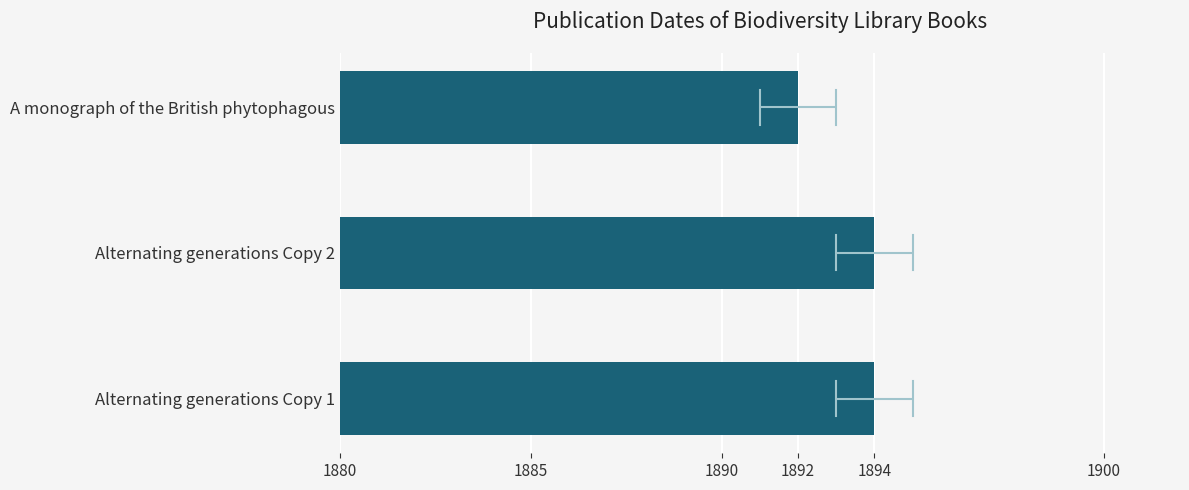

The value at Alternating generations Copy 2 is 1894. True or false?

True